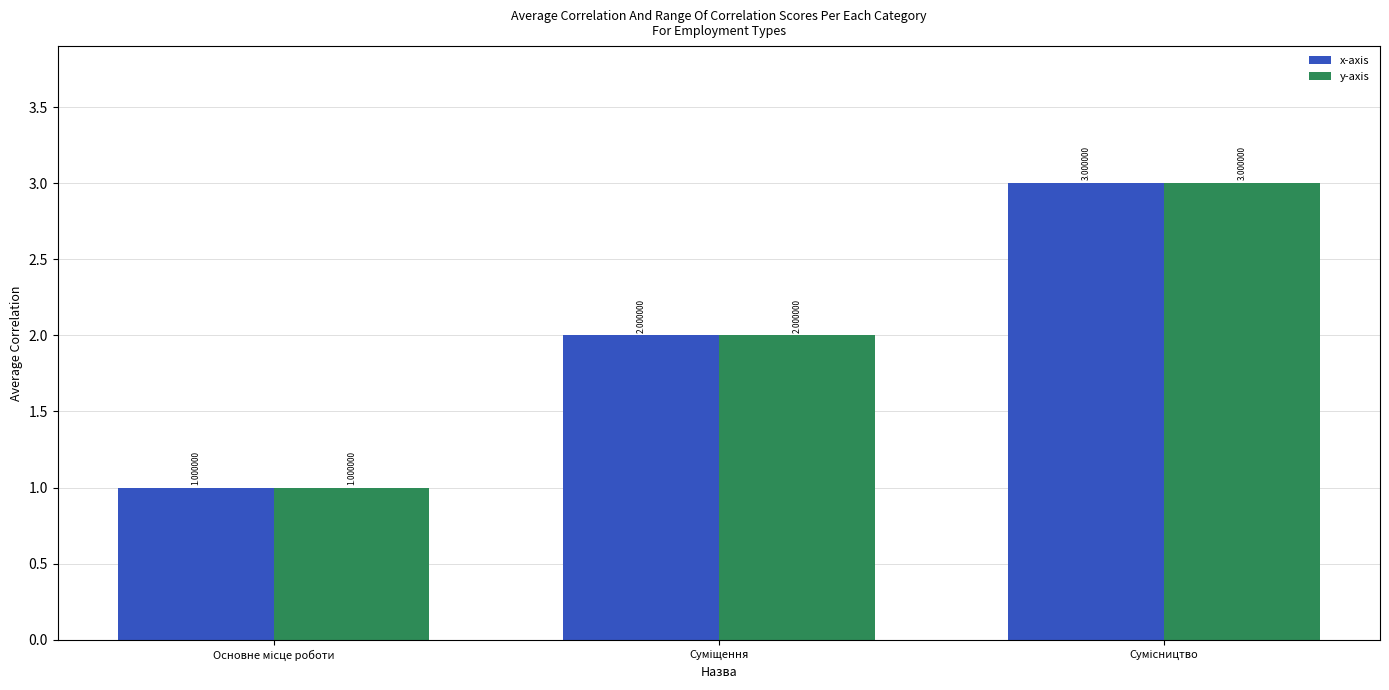

What is the sum of all y-axis values?

6